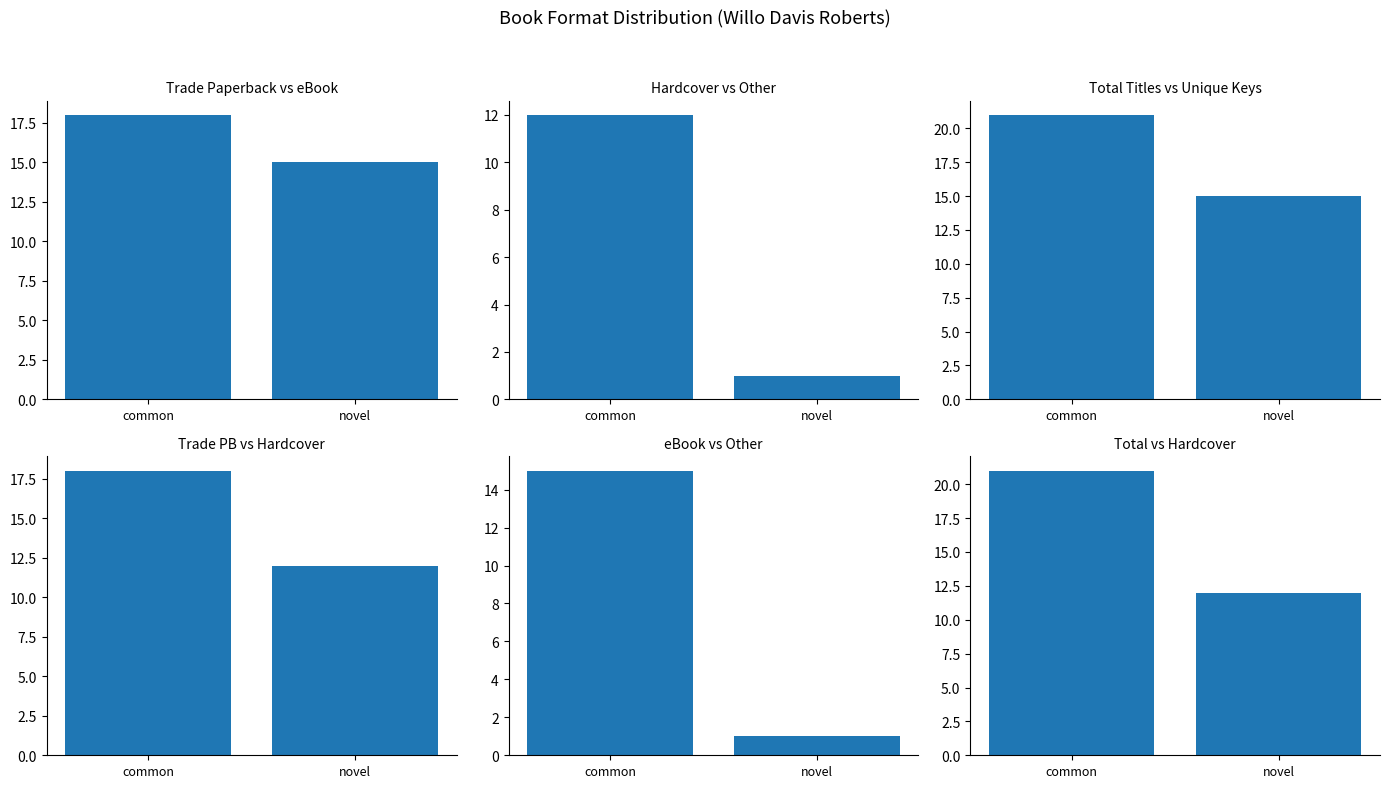

What position from the right is common?

2